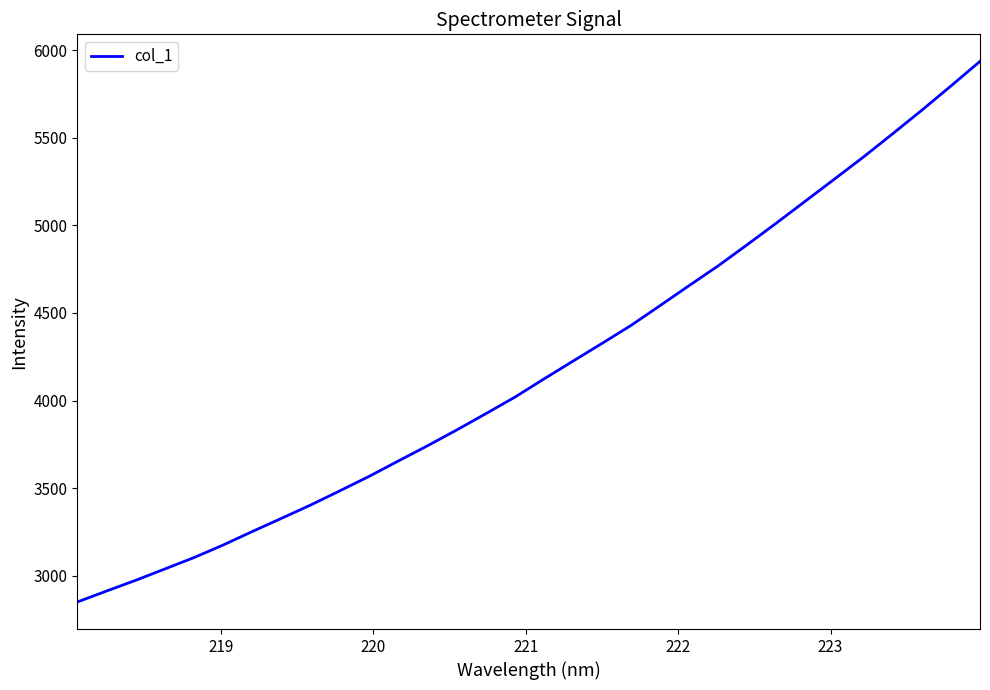

What is the greatest value displayed?

5936.0